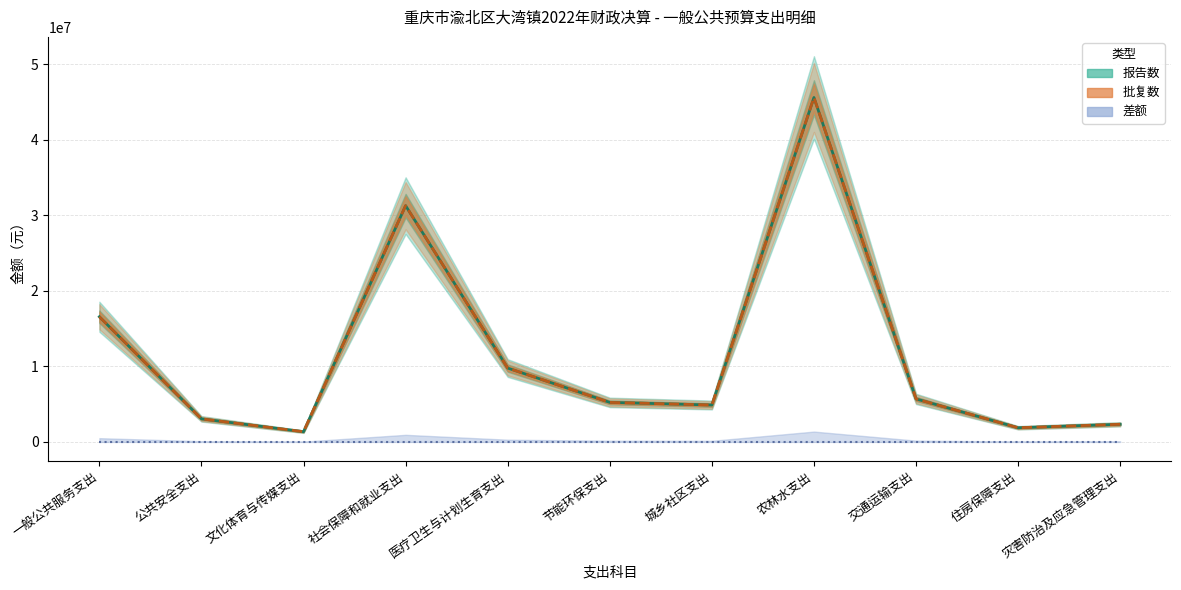

What is the difference between the maximum and second lowest values in the 报告数 series?

43733288.2